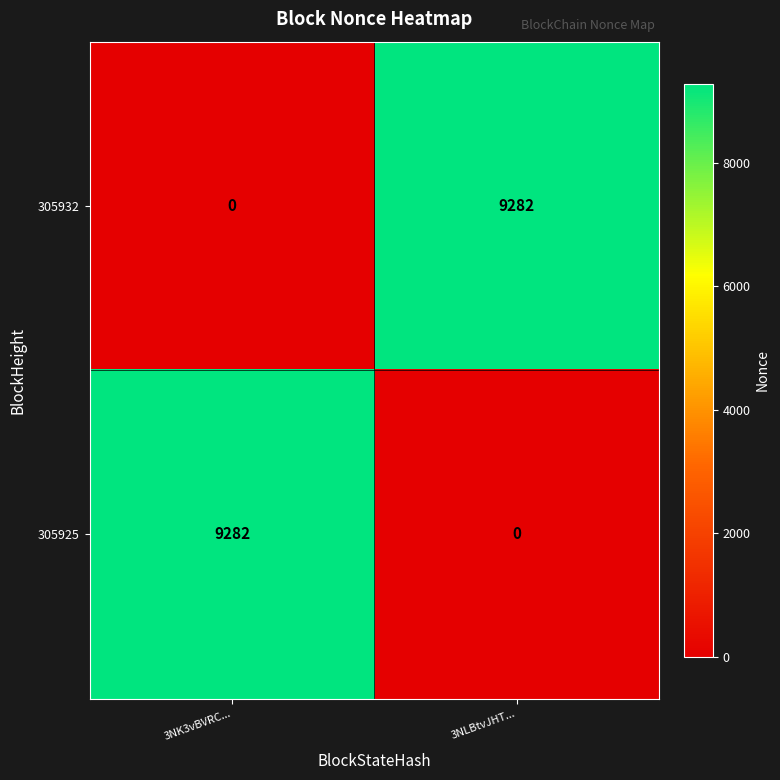

What is the maximum value for 305932?

9282